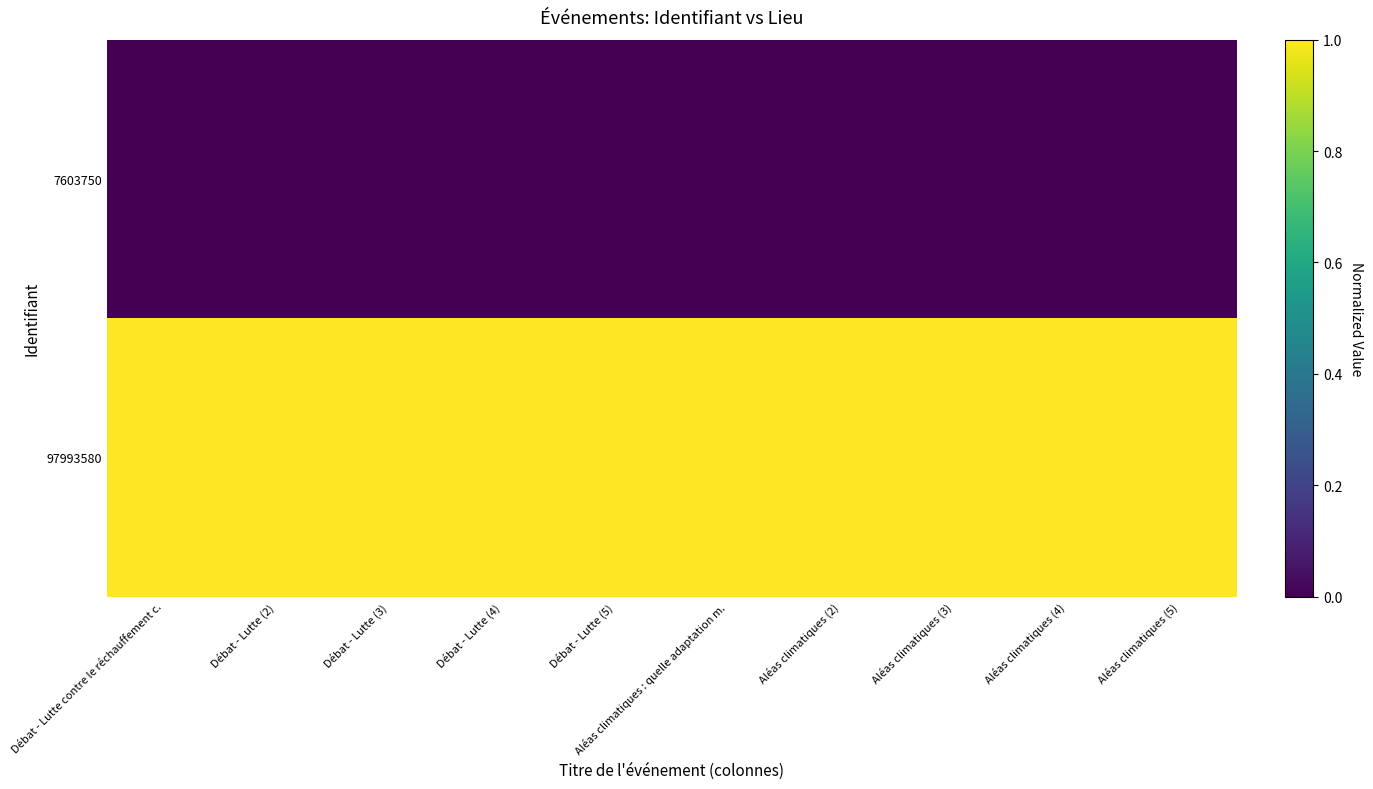

Which series has the largest total across all categories?

97993580